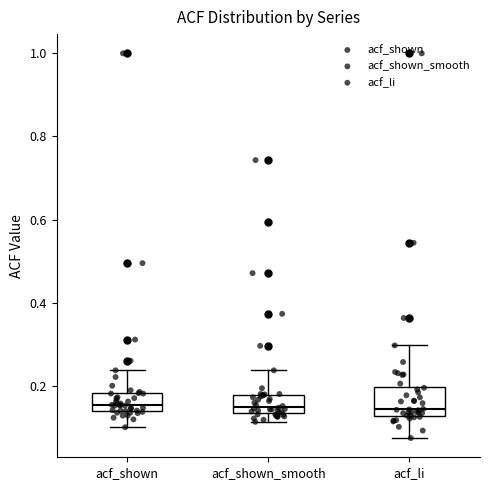

Where is the upper edge of the box for acf_shown_smooth on the y-axis? The values are not printed on the chart, so give them approximately, as read against the axis.

0.18